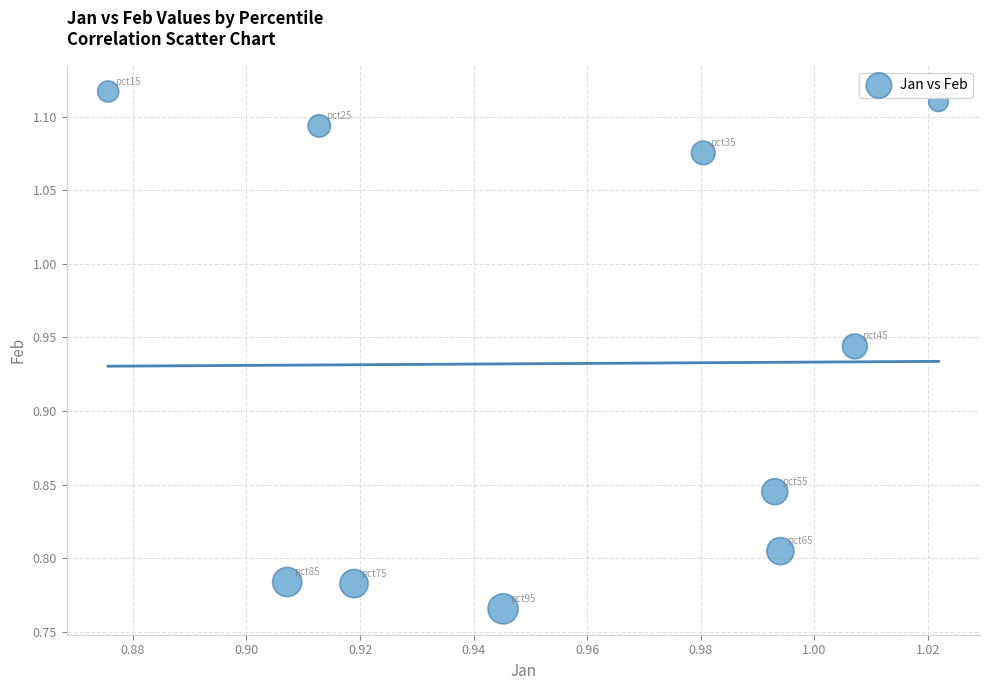

What is the range of Y values (max minus min)?

0.4